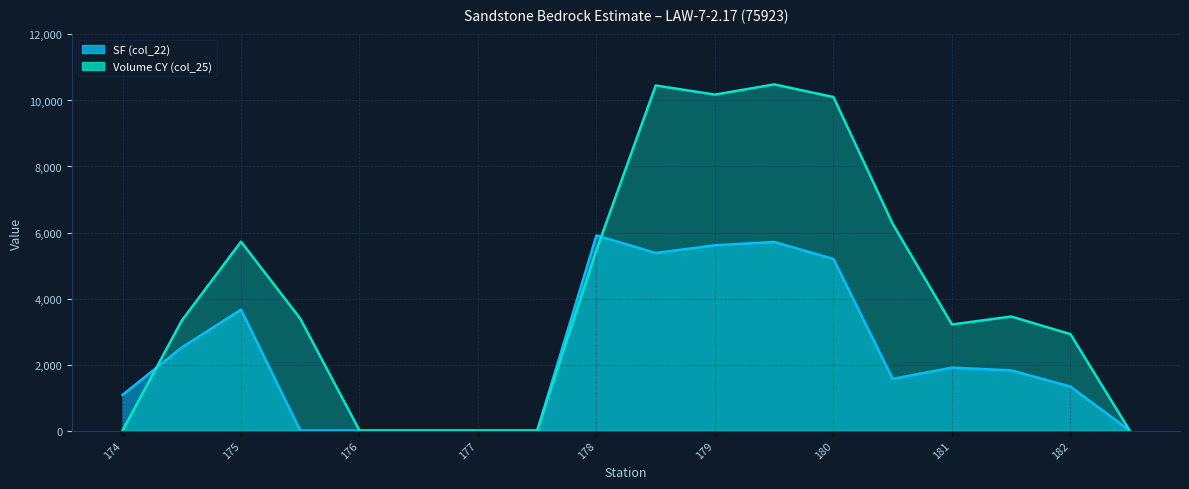

Is the value of Volume CY (col_25) at 182 greater than the value of SF (col_22) at 180?

No